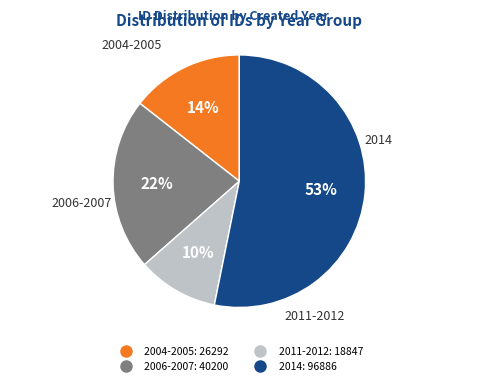

To the nearest percent, what is the difference between the largest and smallest slice percentages?

43%